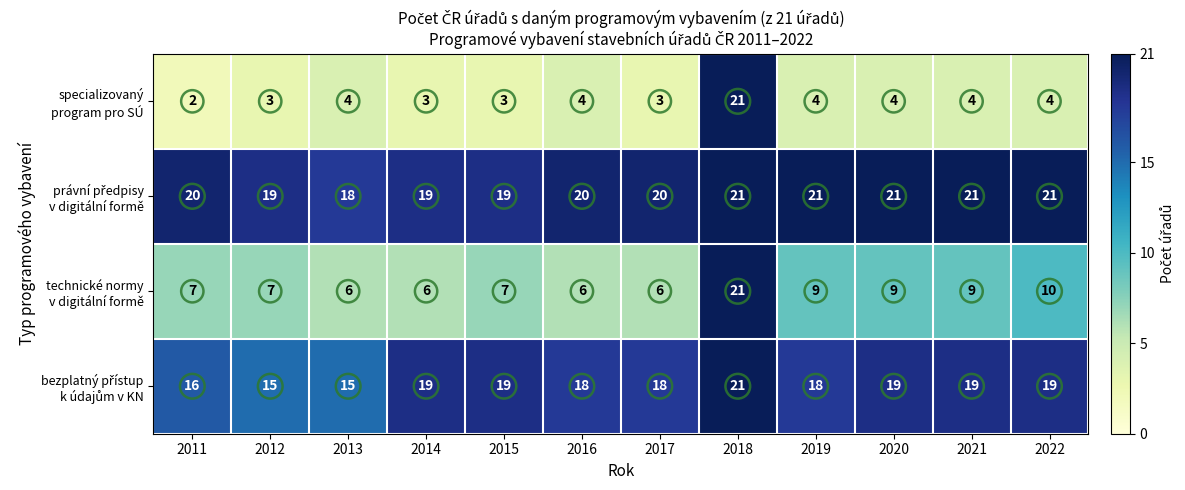

What is the spread (max minus min) of values at 2022?

17